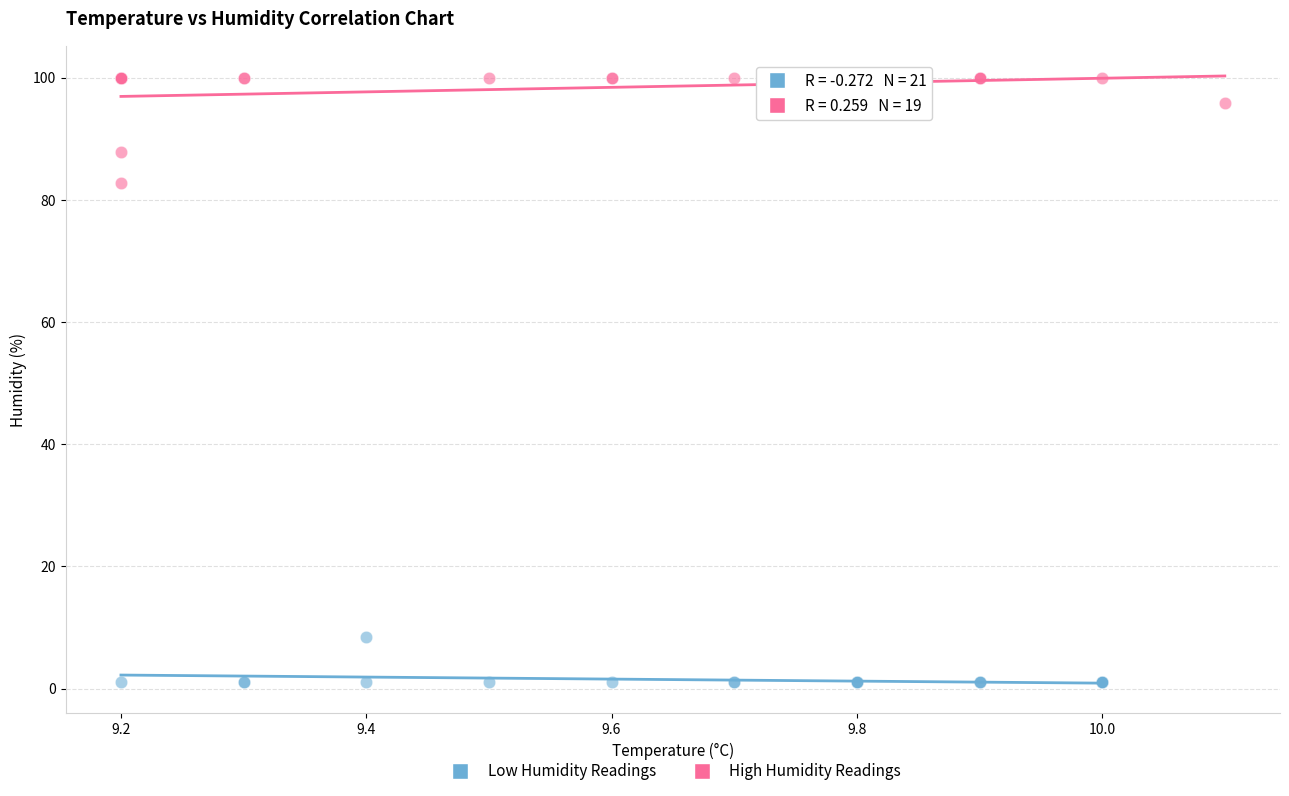

What are all the series names shown in the legend?

Low Humidity Readings, High Humidity Readings